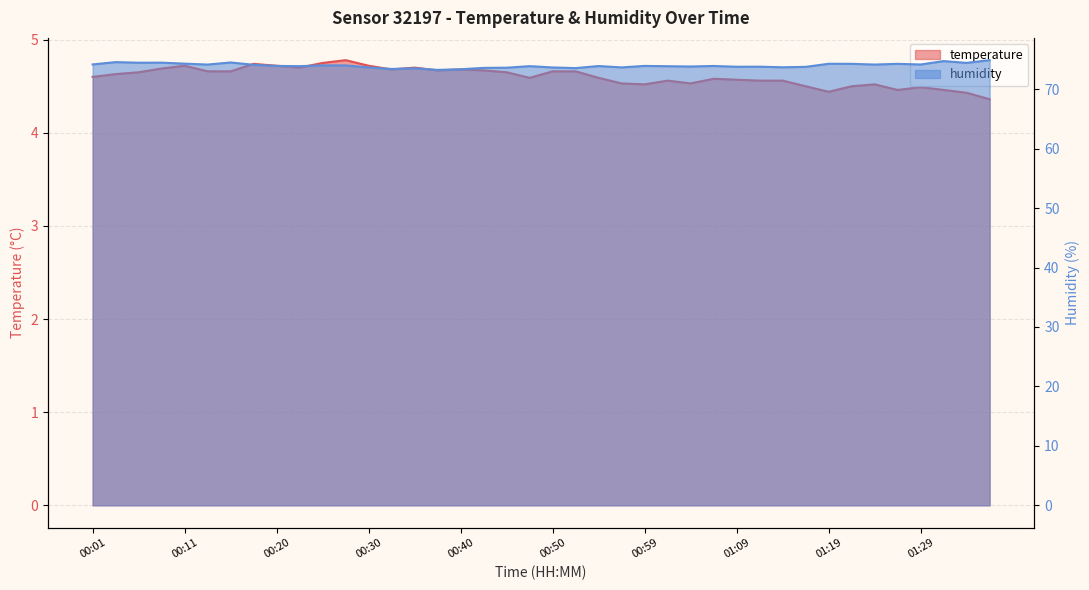

Which series has the largest range (max minus min)?

humidity